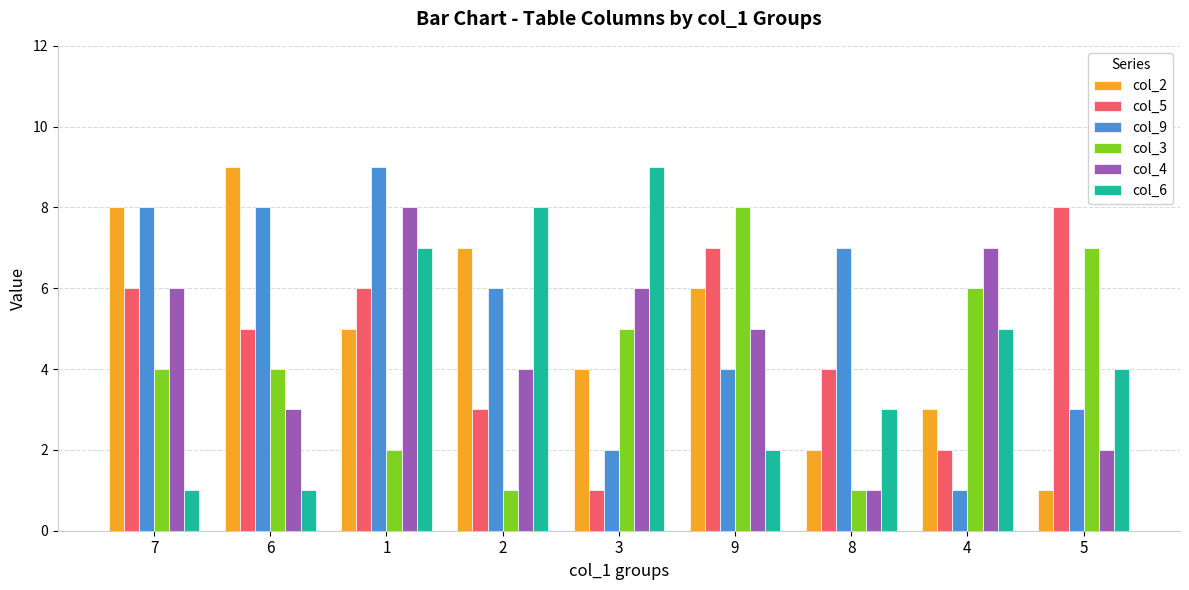

What is the difference between the maximum and second lowest values in the col_3 series?

7